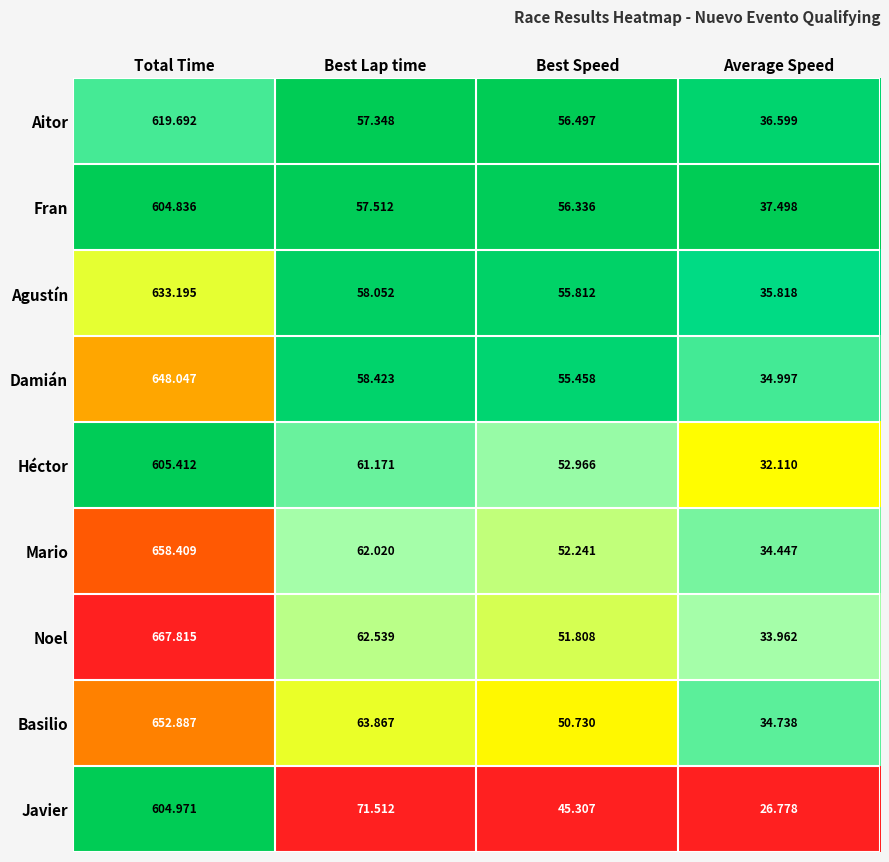

At which category does the chart reach its peak across all series?

Total Time